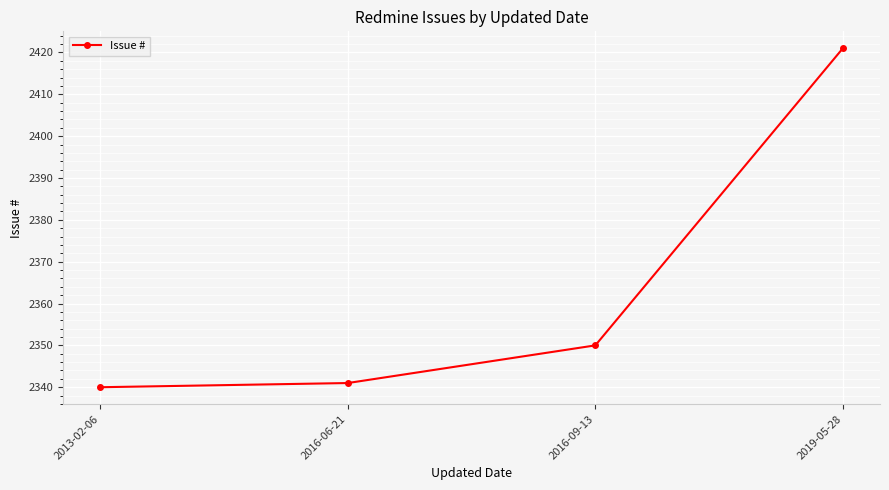

What is the value of the 4th point from the left?

2421